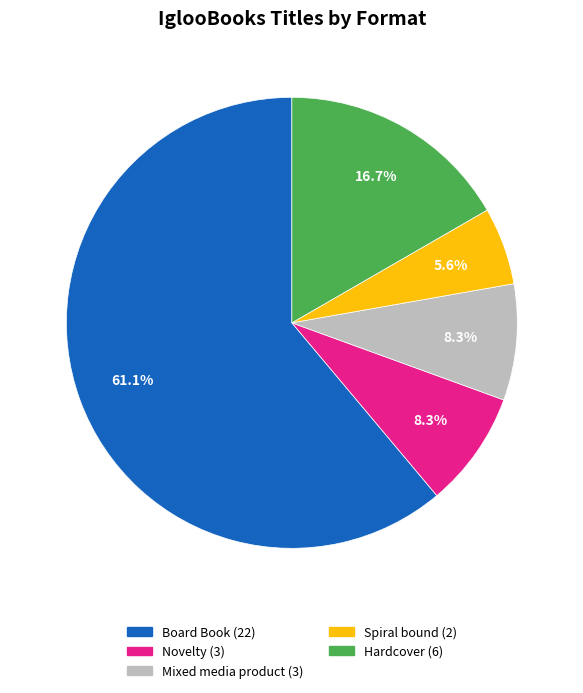

Which has a higher value, Hardcover or Board Book?

Board Book